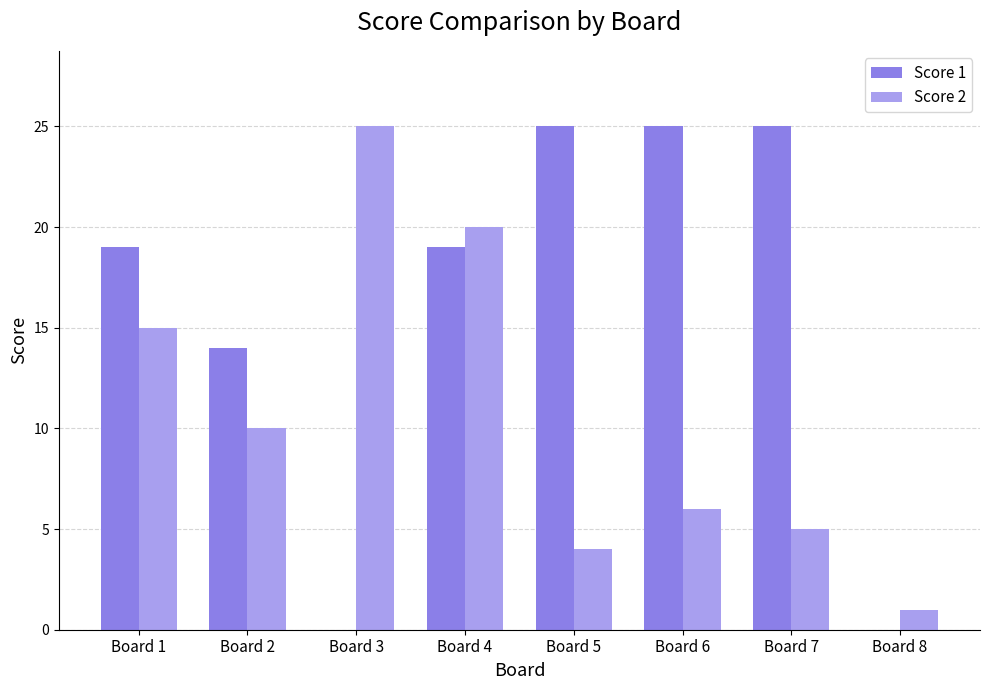

What is the approximate value of Score 2 at Board 5?

4